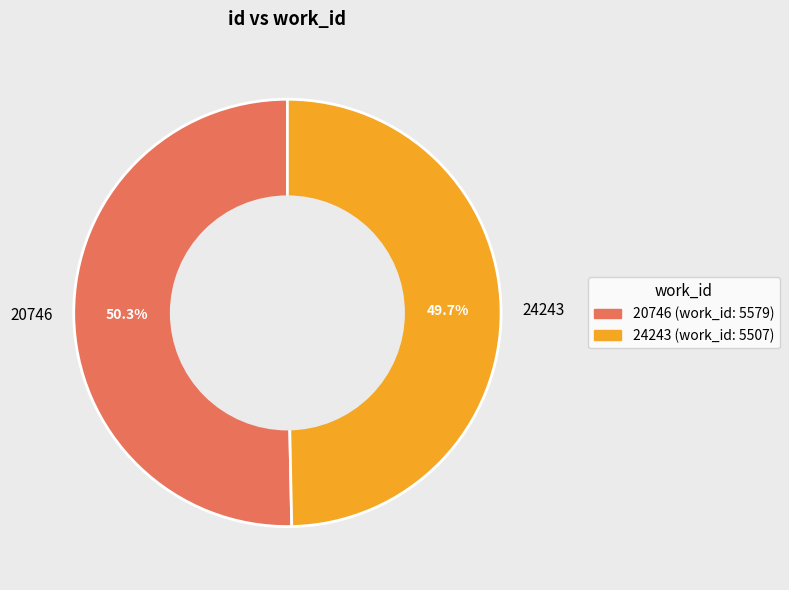

Approximately how many times larger is the value at 20746 compared to 24243?

1.0